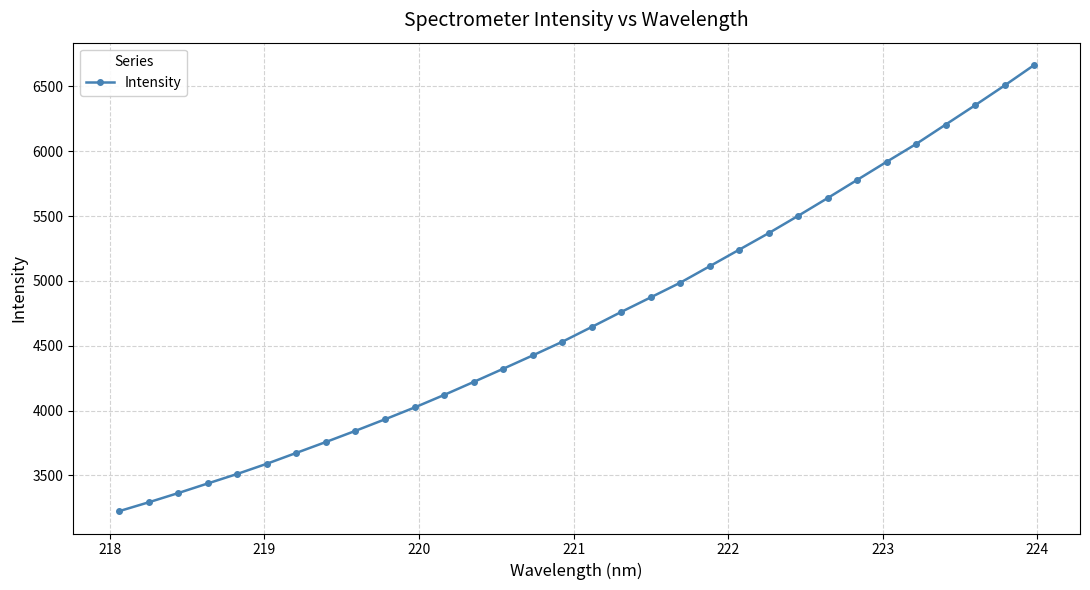

What is the sum of all values?

150883.1